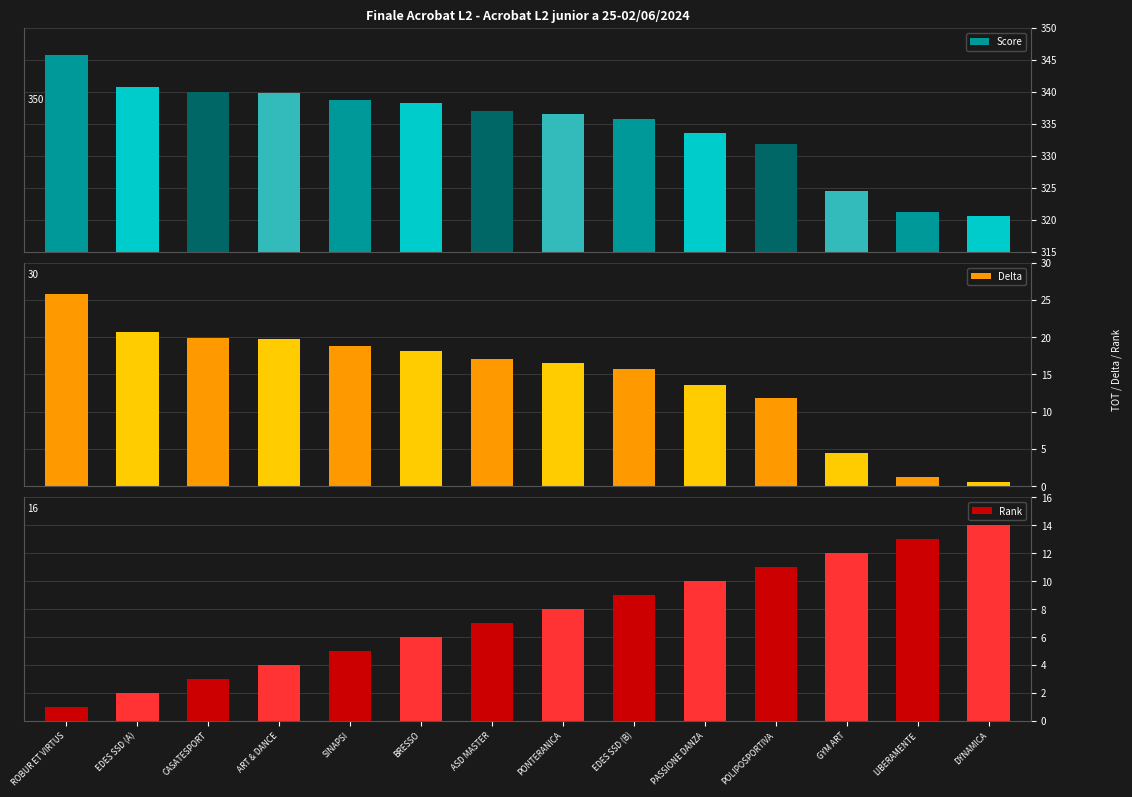

At which category does the chart reach its minimum across all series?

DYNAMICA